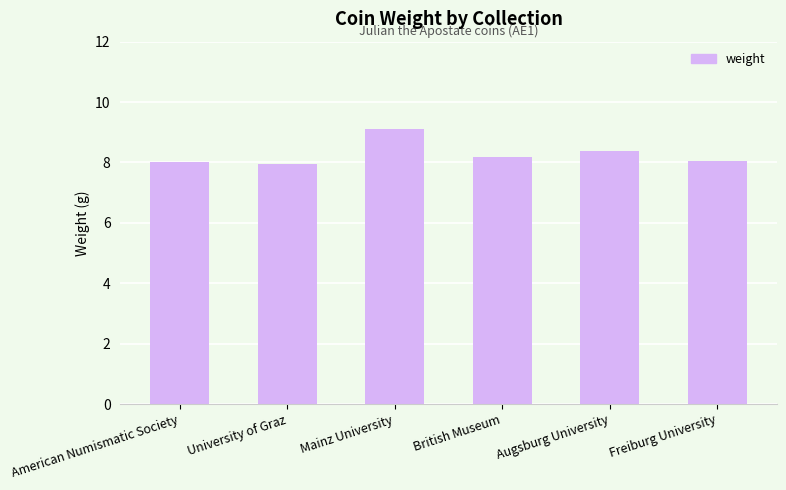

Count the number of data series in this chart.

1